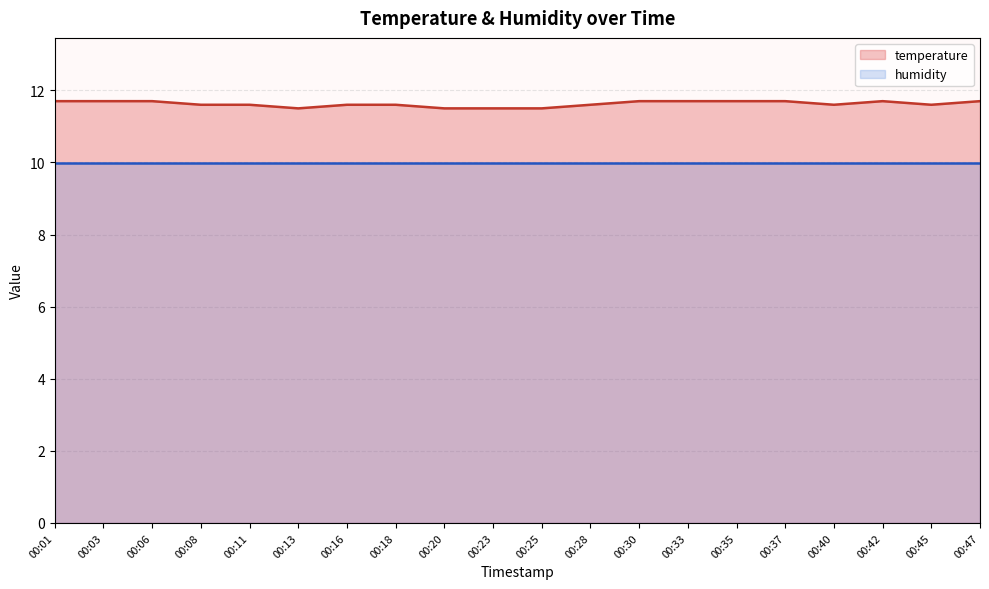

Approximately how many times larger is the value at 00:30 compared to 00:08?

1.0